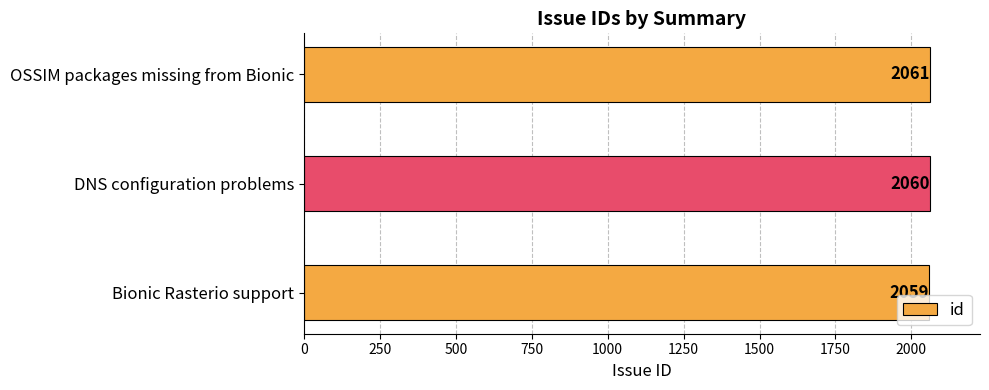

Reading bottom to top, extract all data points from this chart.

2059	2060	2061